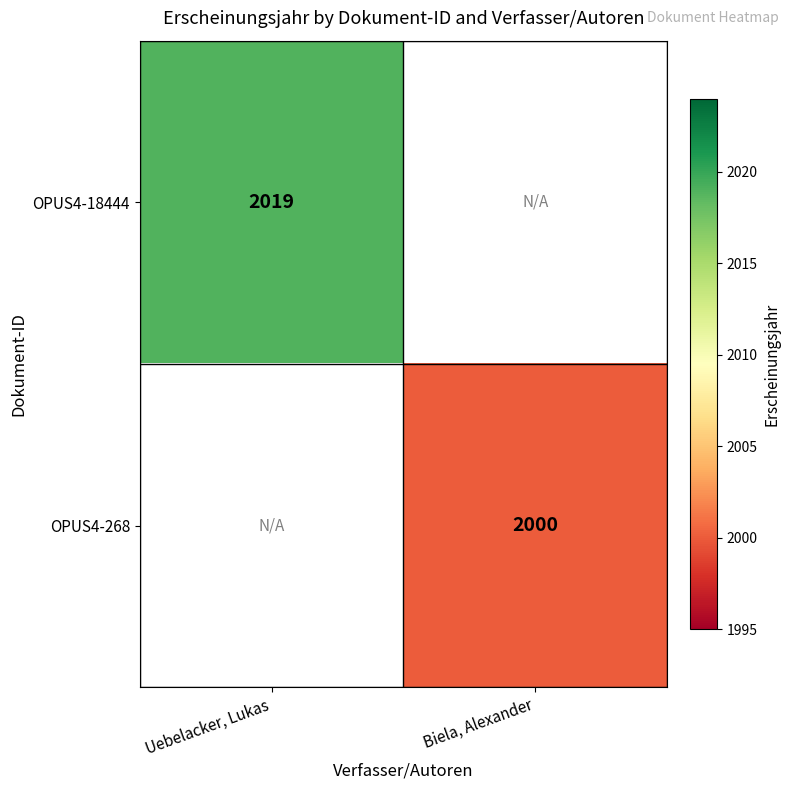

At how many categories does at least one series exceed 2012?

1